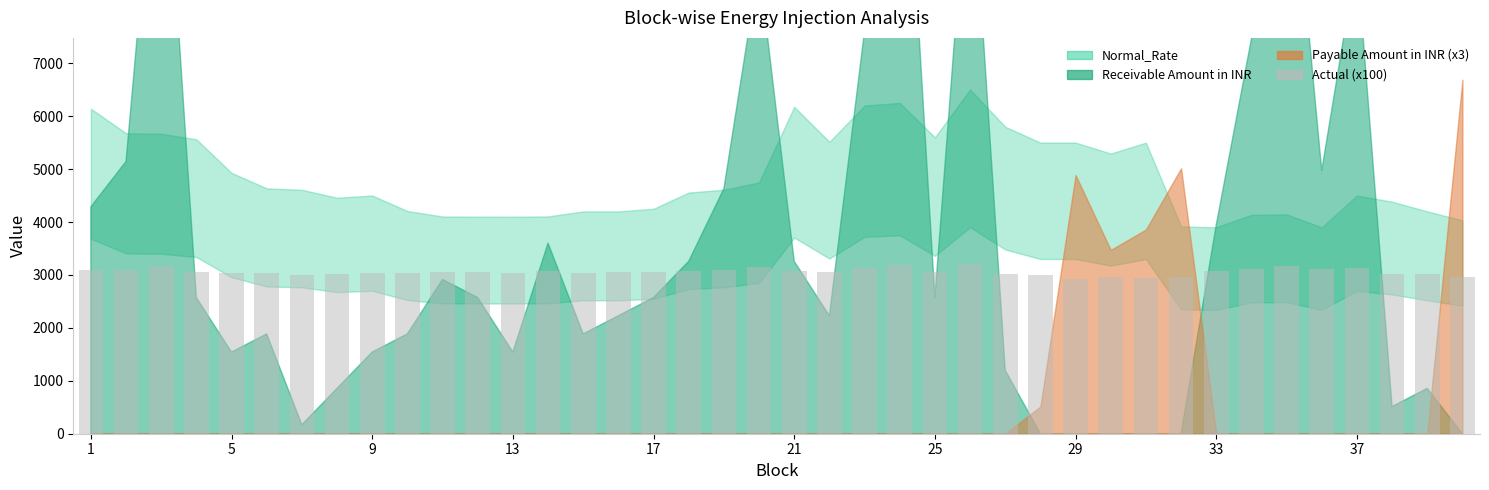

What is the average value?

3059.1